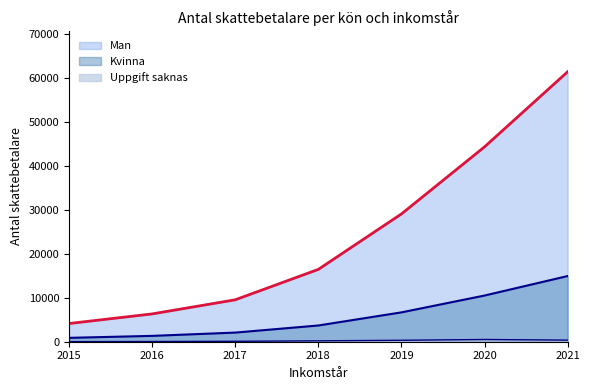

Is it true that Man equals 42893 at 2021?

False